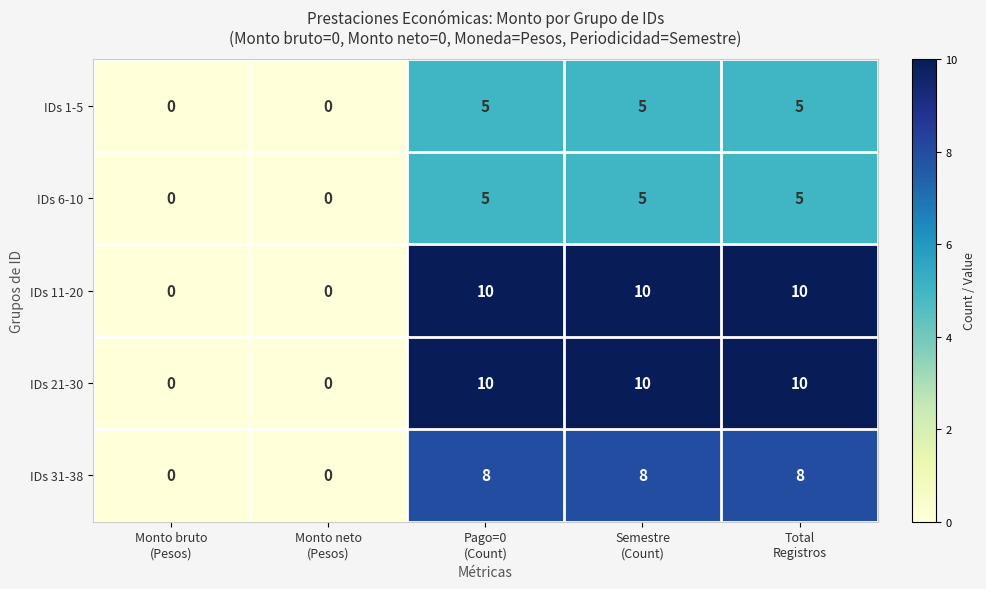

What is the greatest value displayed?

10